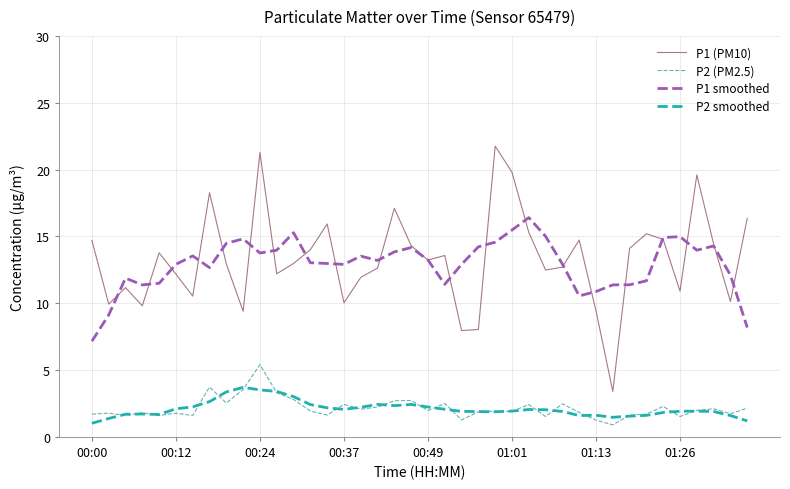

Rank the series by their maximum value, from highest to lowest.

P1 (PM10), P1 smoothed, P2 (PM2.5), P2 smoothed